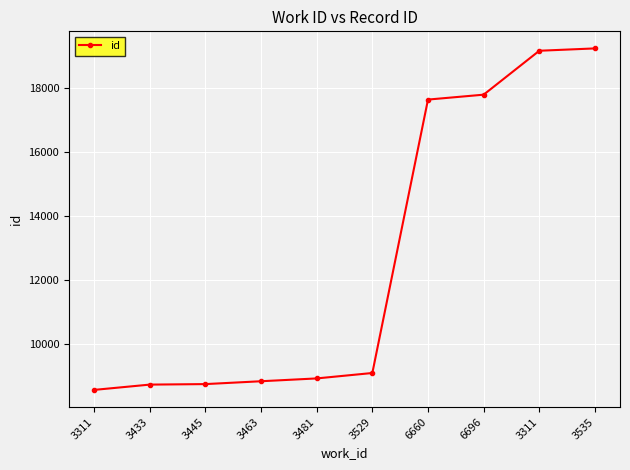

Where does the data first go above 9105?

6660